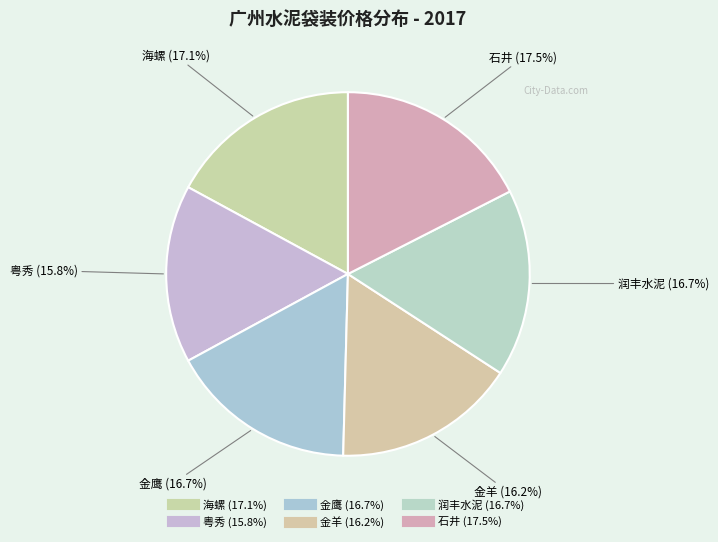

To the nearest percent, what is the difference between the 石井 and 润丰水泥 slice percentages?

1%